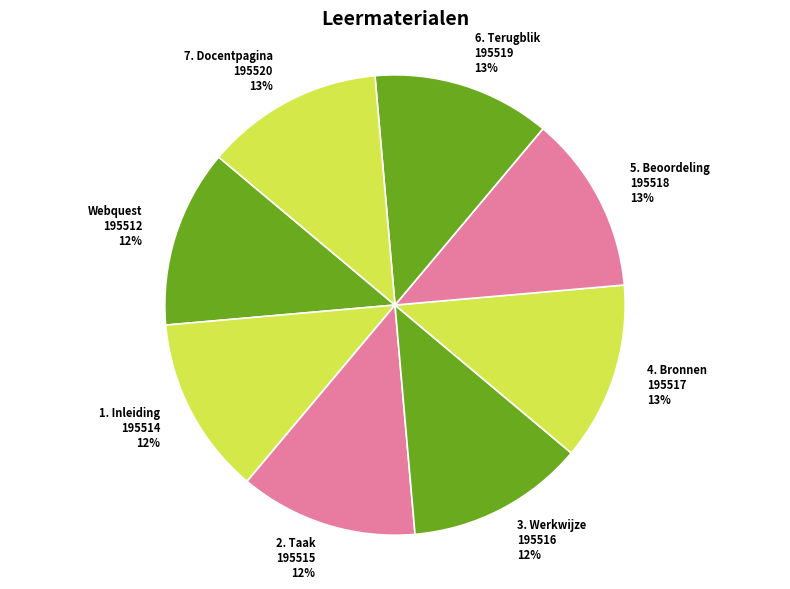

Approximately how many times larger is the value at 6. Terugblik compared to 4. Bronnen?

1.0